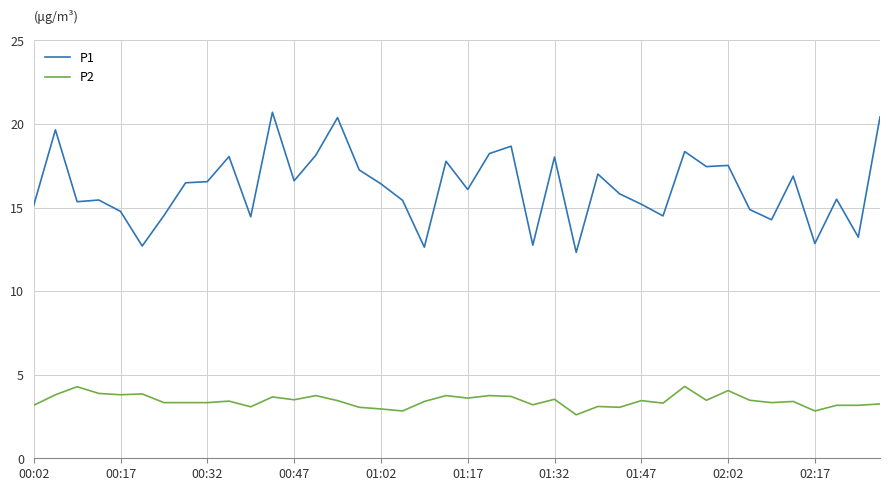

Rank the series by their average value, from highest to lowest.

P1, P2